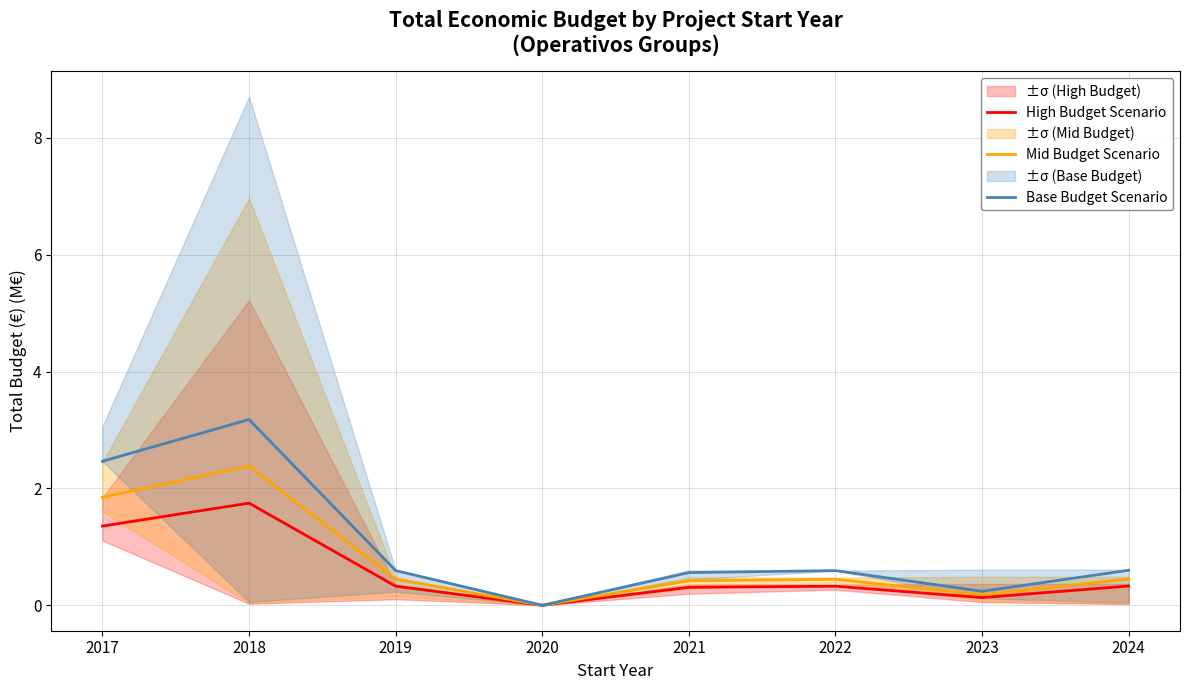

Between 2021 and 2020, which is larger?

2021